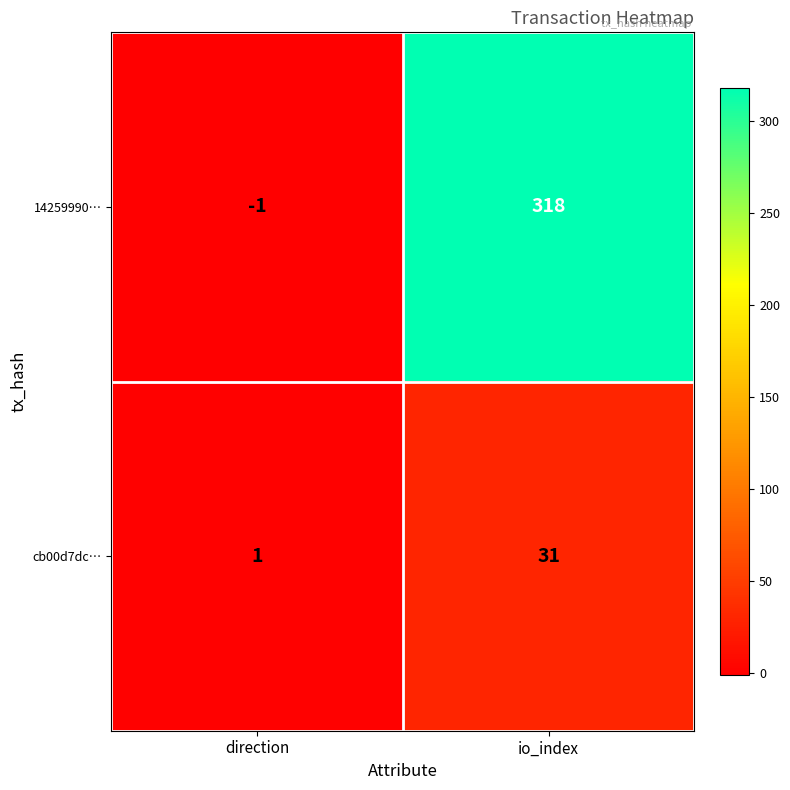

Which series has the largest range (max minus min)?

14259990…